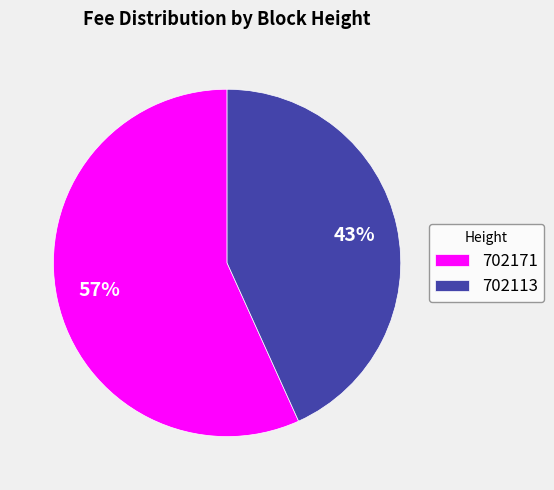

To the nearest percent, what portion does 702171 represent?

57%